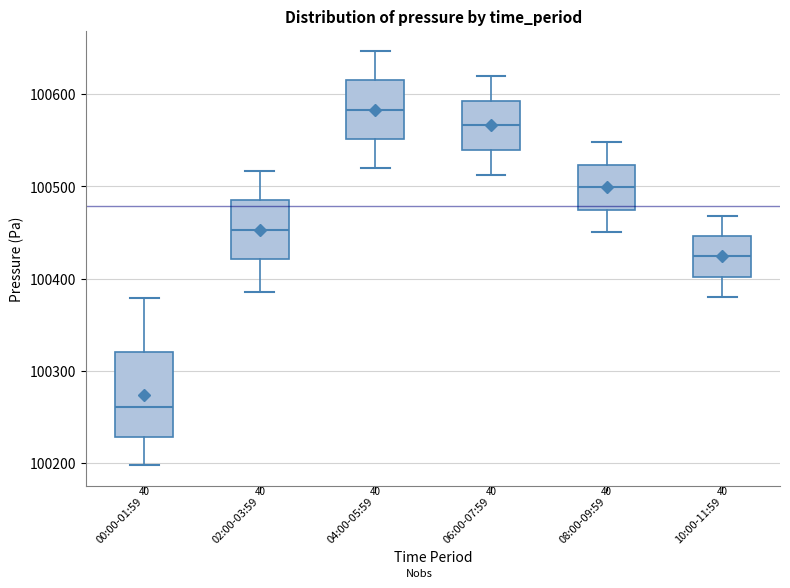

Where does the upper whisker of the box for 04:00-05:59 end on the y-axis? The values are not printed on the chart, so give them approximately, as read against the axis.

100650